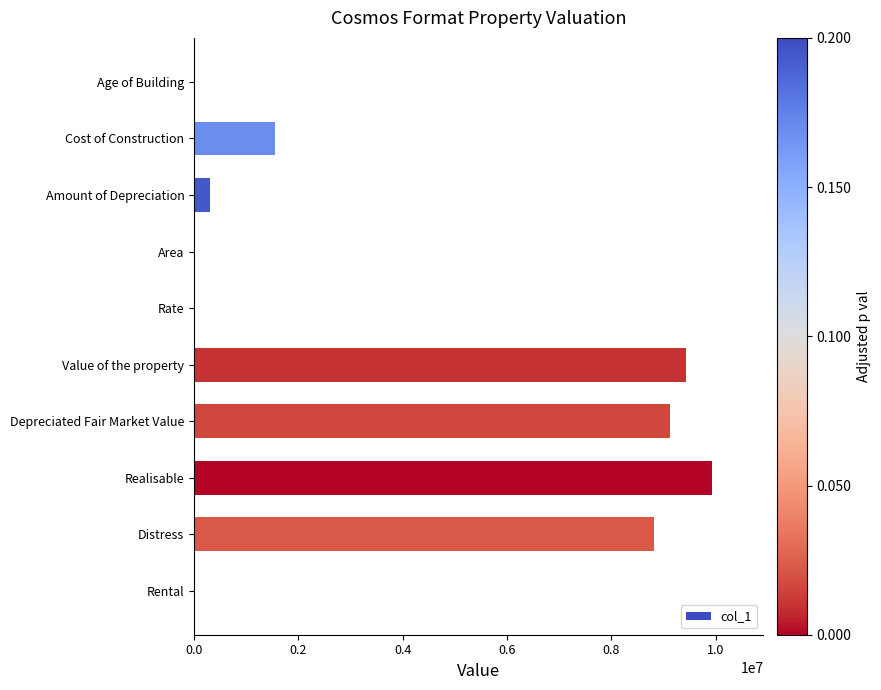

Is it true that the value at Realisable is 9925747?

True